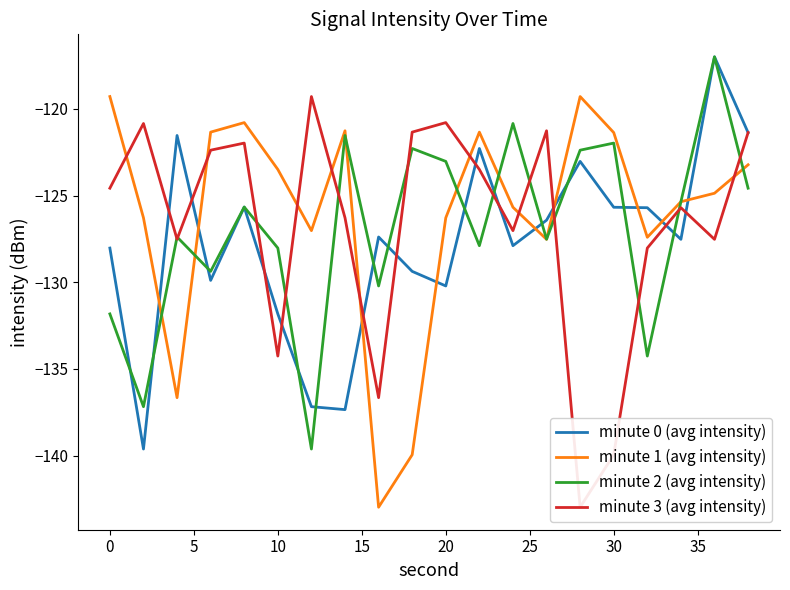

How many values in the minute 1 (avg intensity) series exceed -124?

9